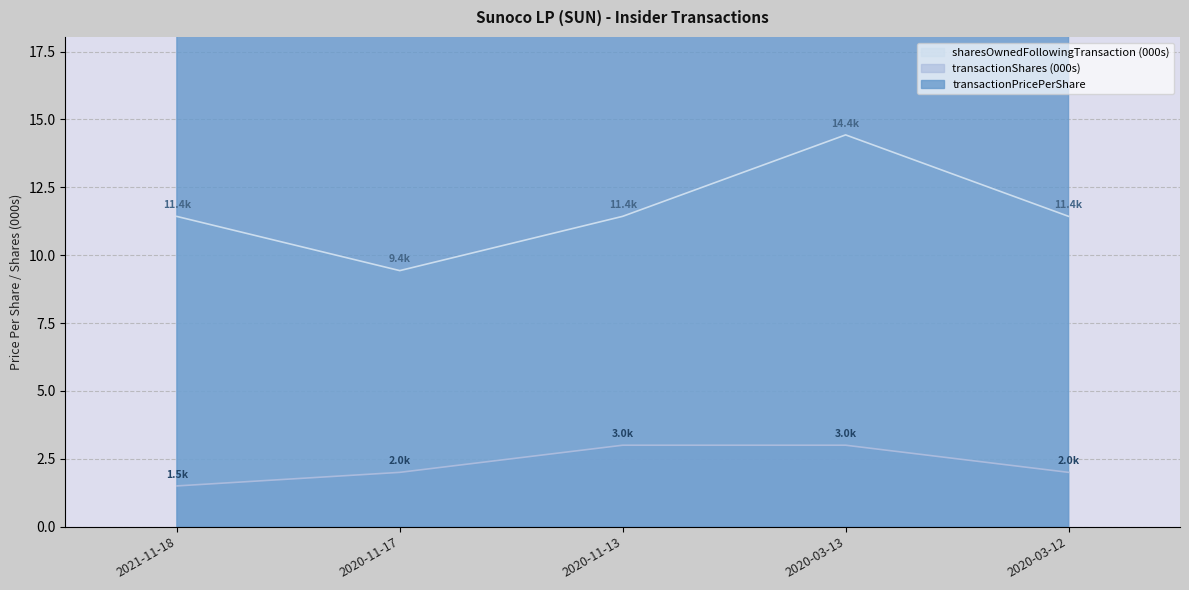

What is the label of the 5th point from the left?

2020-03-12